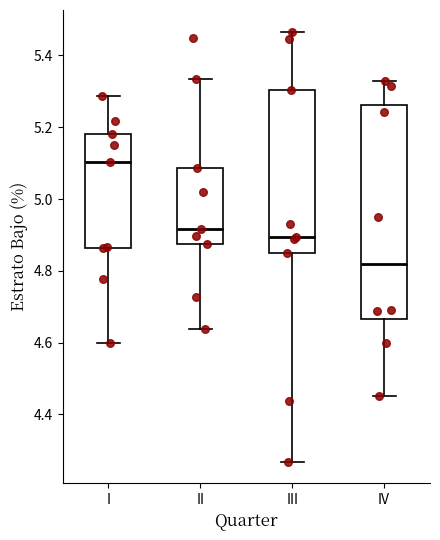

Reading left to right, transcribe this box plot: for each box, give where its median line is, the range the box spans, and where its two whiskers end, as read against the y-axis. The values are not printed on the chart, so give them approximately, as read against the axis.

I: median 5.10, box 4.86 to 5.18, whiskers 4.60 to 5.28
II: median 4.92, box 4.88 to 5.08, whiskers 4.64 to 5.34
III: median 4.90, box 4.84 to 5.30, whiskers 4.26 to 5.46
IV: median 4.82, box 4.66 to 5.26, whiskers 4.46 to 5.32